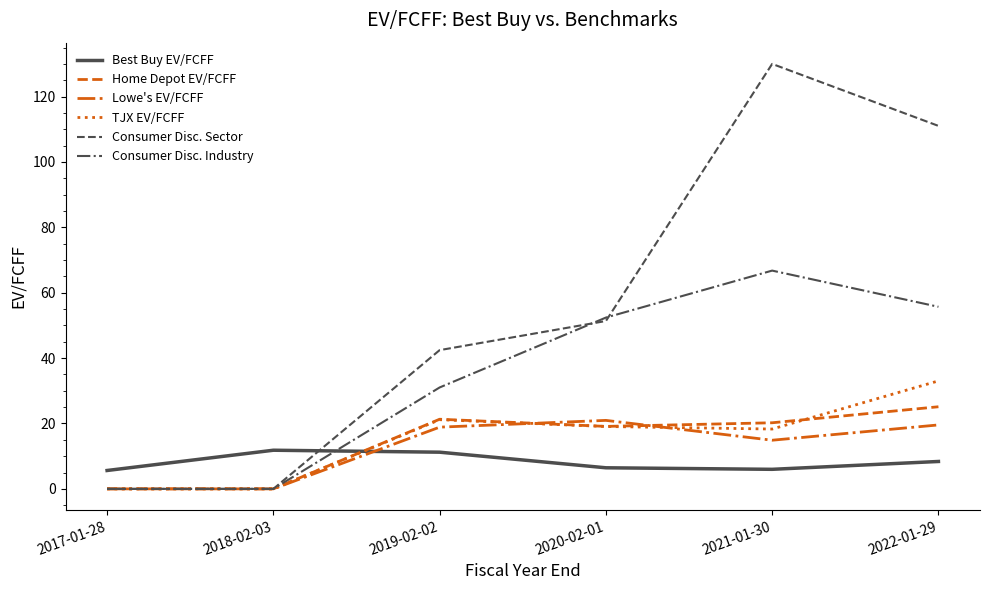

Where is Consumer Disc. Sector nearest to the value 65?

2020-02-01